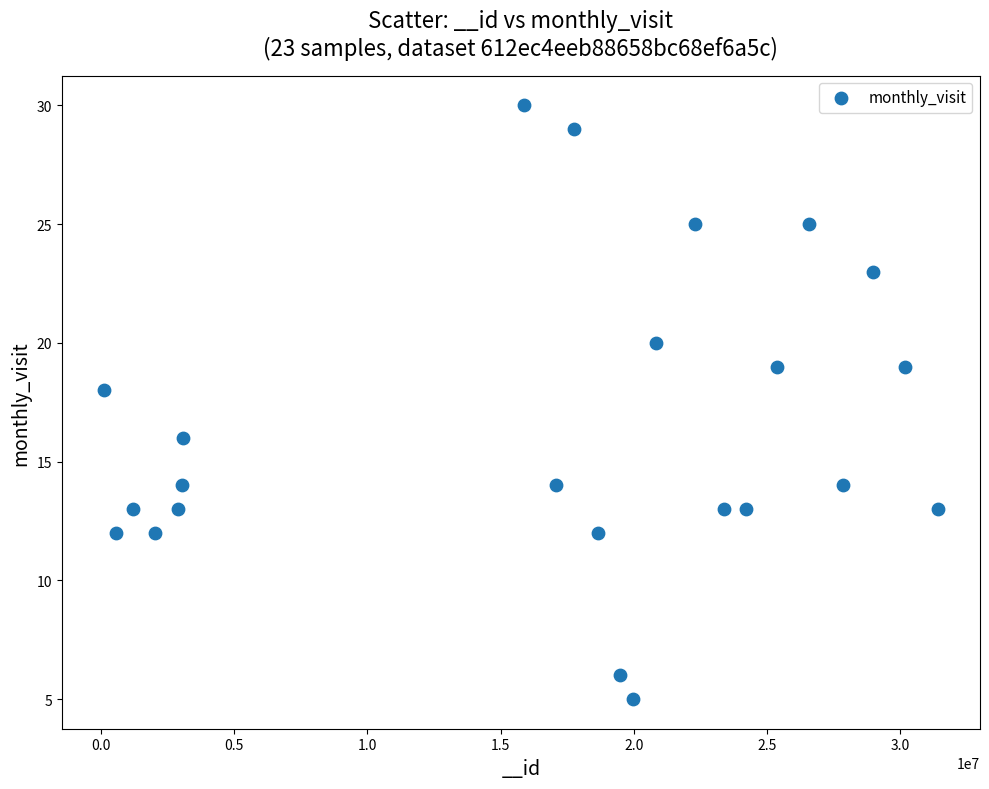

What is the range of X values (max minus min)?

31319110